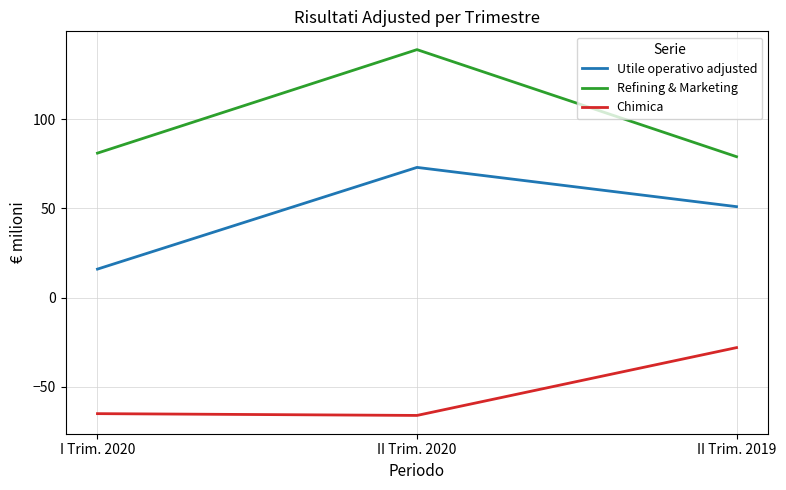

Which series has the largest total across all categories?

Refining & Marketing